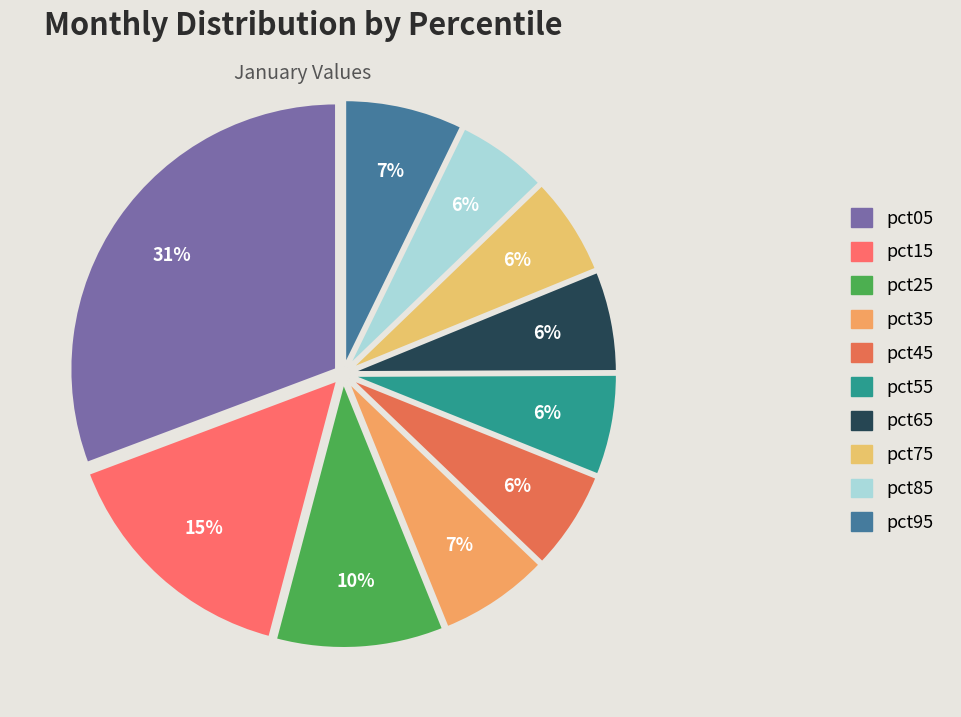

Count the number of slices in the pie.

10